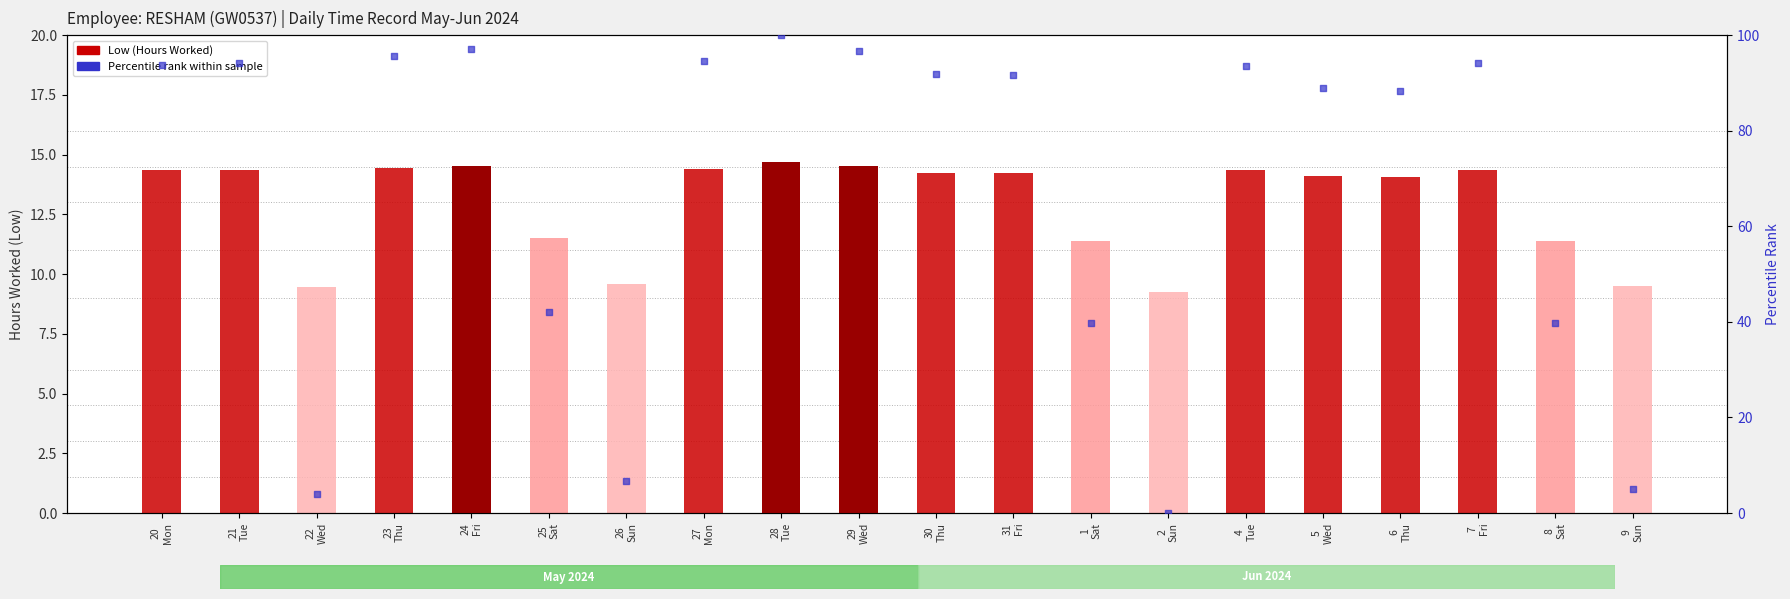

What is the total value across all series at 24
Fri?

111.6